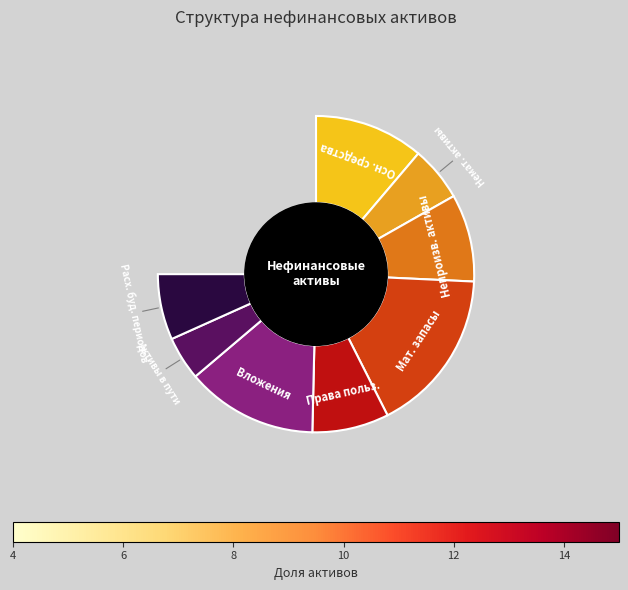

How many slices are in this pie chart?

8